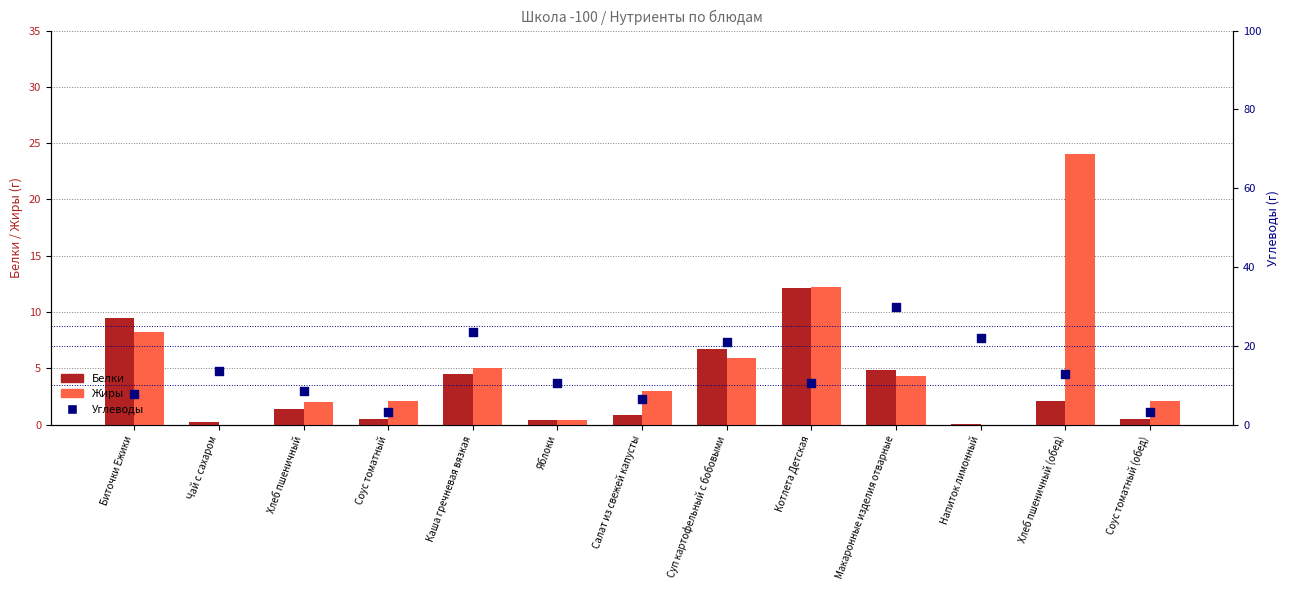

Which series contains the highest Y value?

Углеводы